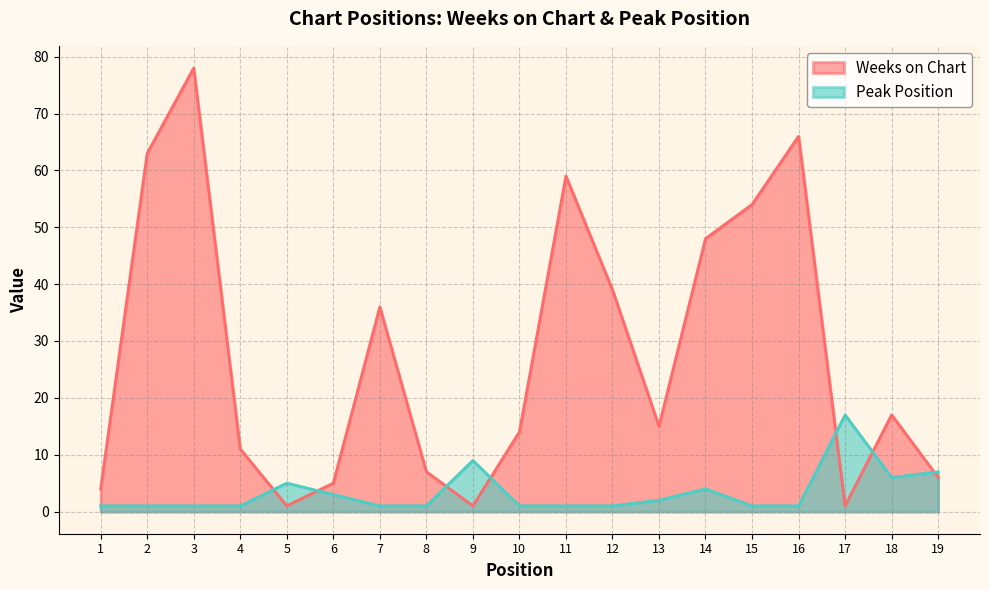

Does the chart have visible grid lines?

Yes